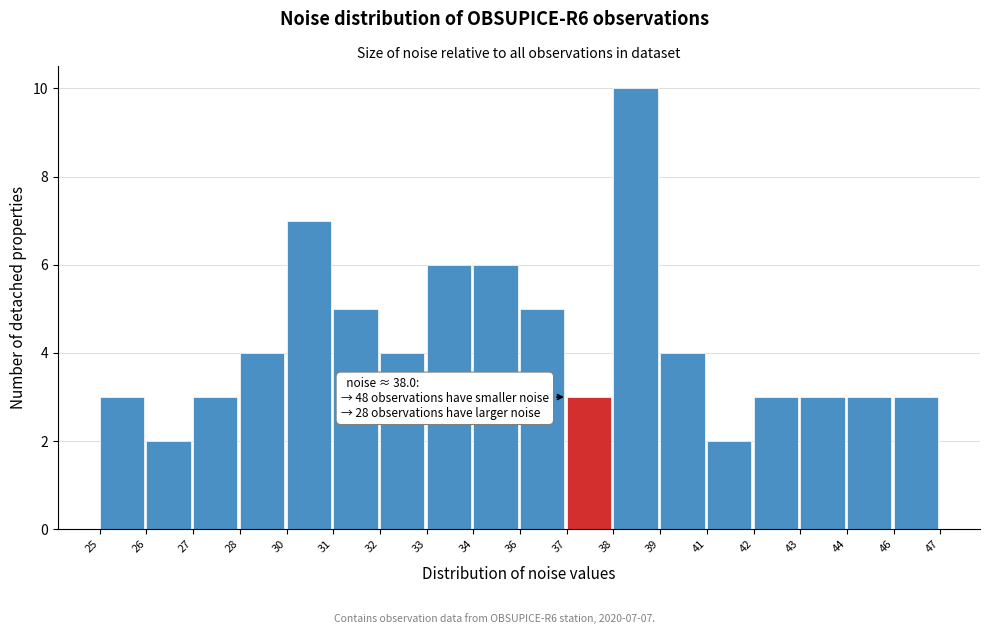

Reading left to right, extract all data points from this chart.

25=3	26=2	27=3	28=4	30=7	31=5	32=4	33=6	34=6	36=5	37=3	38=10	39=4	41=2	42=3	43=3	44=3	46=3